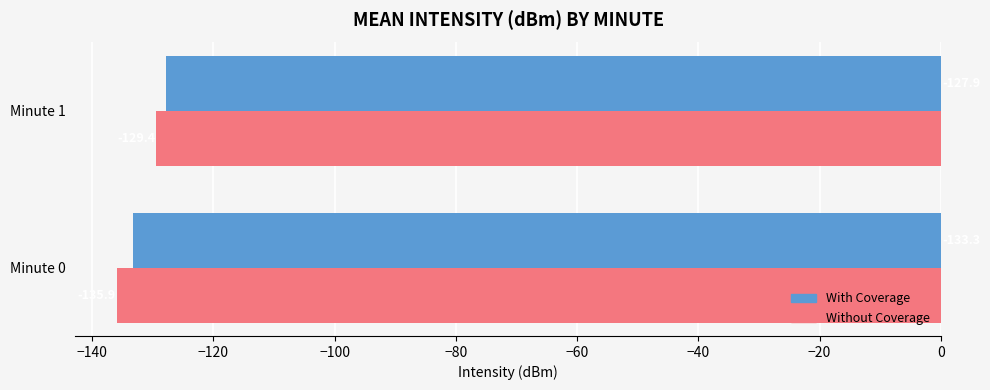

True or false: With Coverage has a value of -127.9 at Minute 1.

True